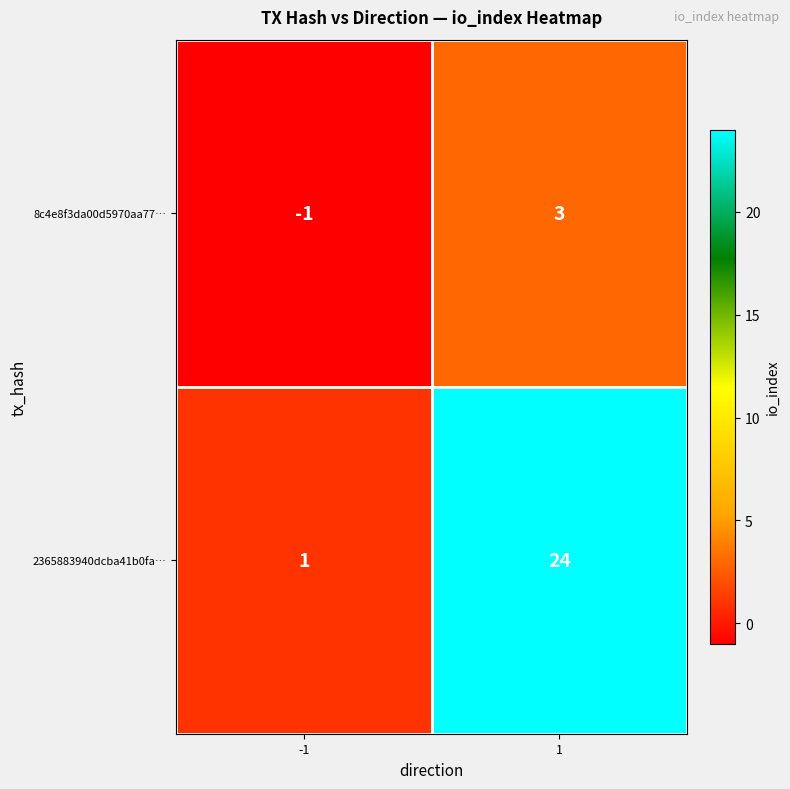

Reading left to right, transcribe all the data shown in this chart.

8c4e8f3da00d5970aa77…: -1=-1	1=3
2365883940dcba41b0fa…: -1=1	1=24